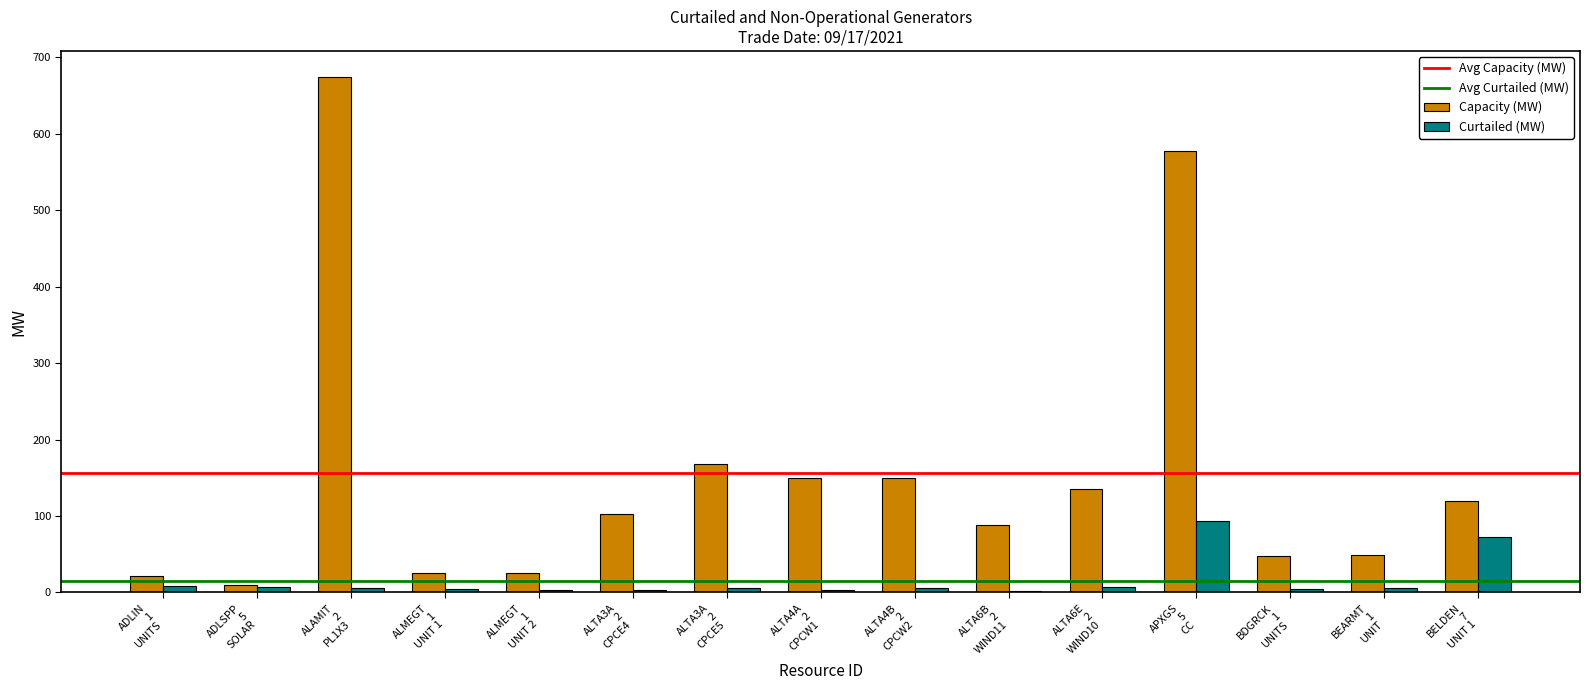

What is the sum of all Curtailed (MW) values?

230.7